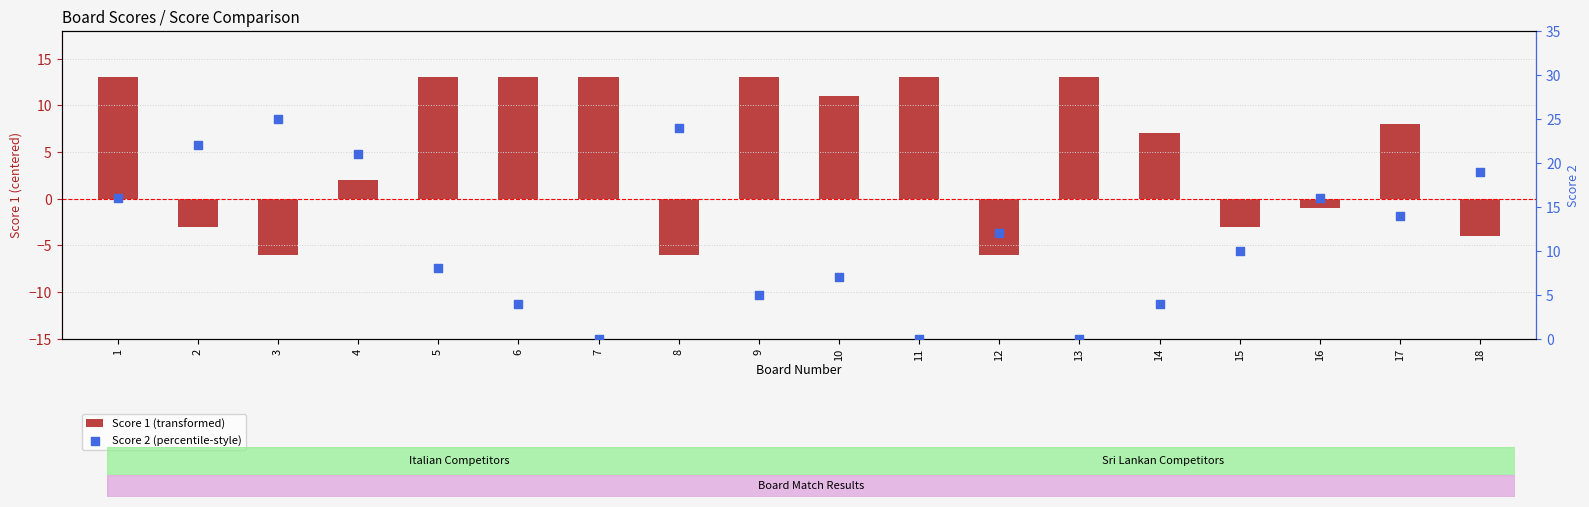

At how many categories does at least one series exceed 24?

1